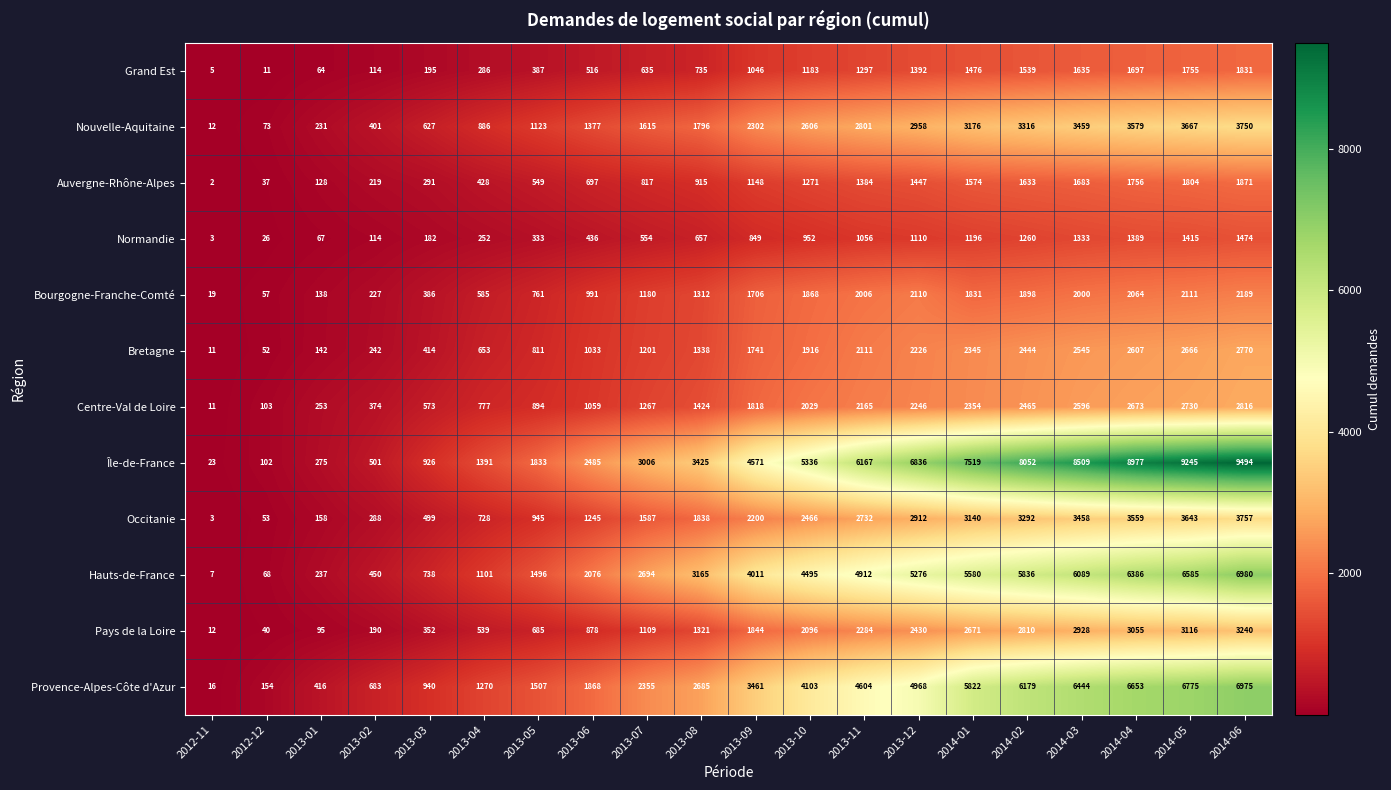

Rank the series by their maximum value, from lowest to highest.

Normandie, Grand Est, Auvergne-Rhône-Alpes, Bourgogne-Franche-Comté, Bretagne, Centre-Val de Loire, Pays de la Loire, Nouvelle-Aquitaine, Occitanie, Provence-Alpes-Côte d'Azur, Hauts-de-France, Île-de-France